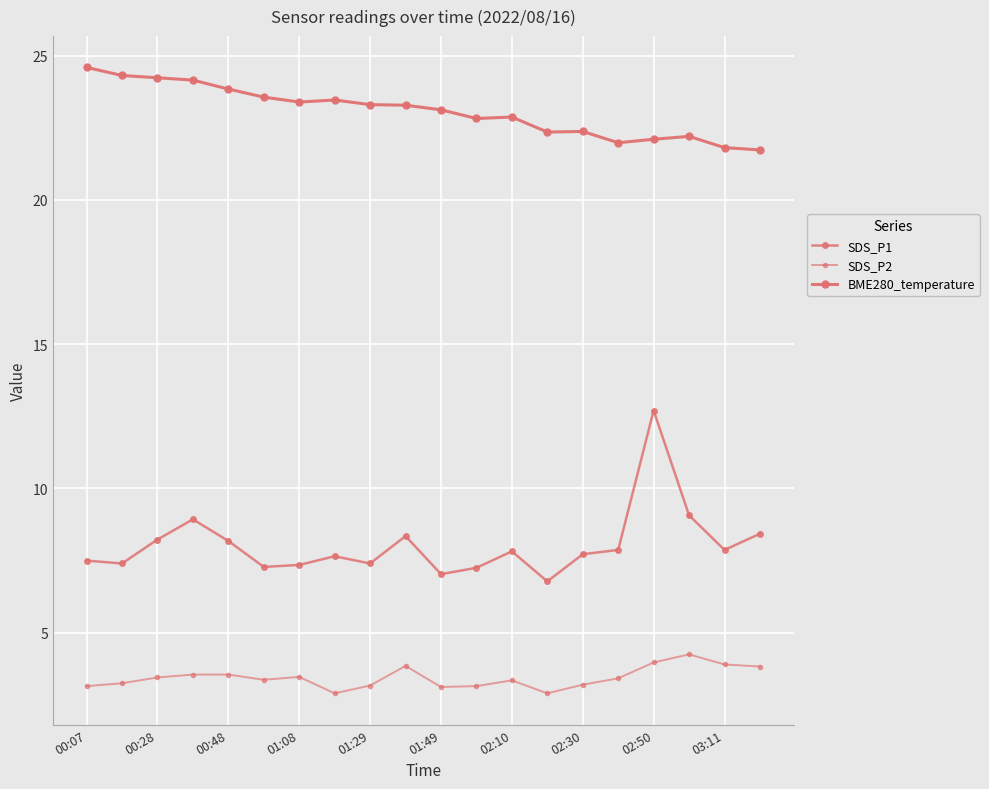

Which series has the largest range (max minus min)?

SDS_P1